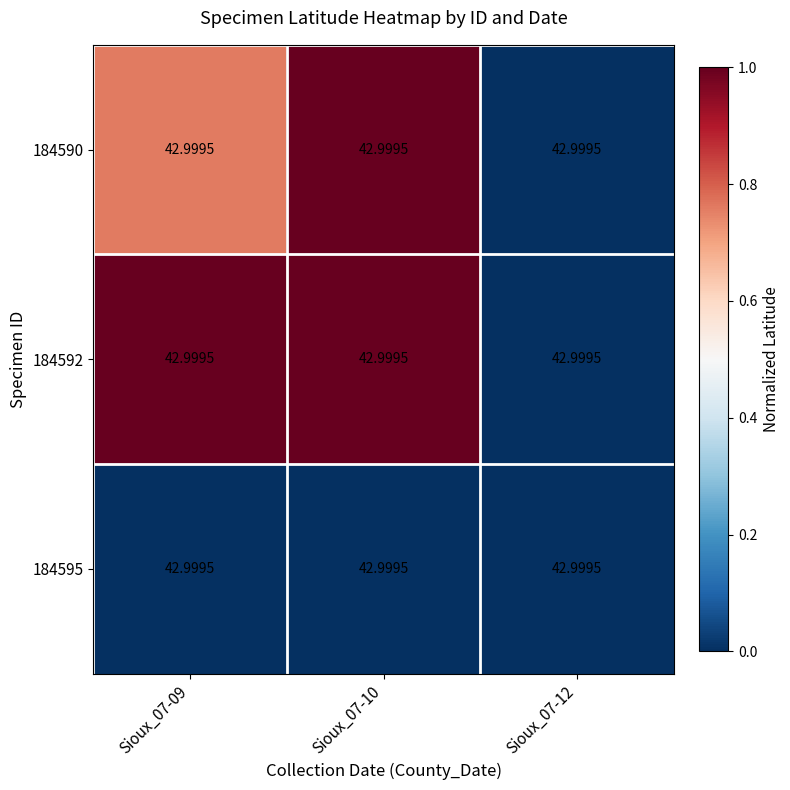

Count the 184590 values in the range 0 to 1.

3